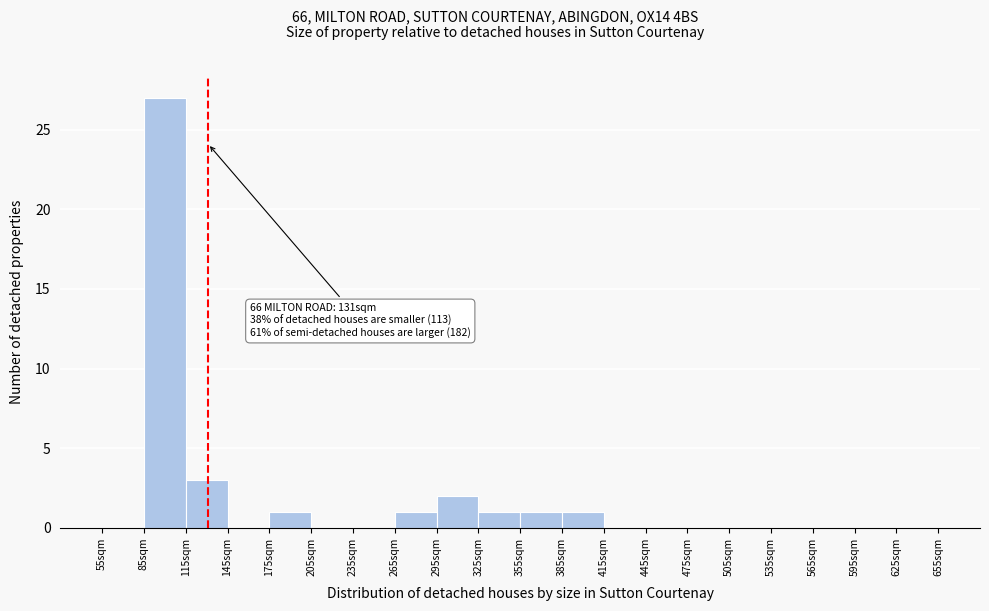

Over which range of the x-axis is the bar tallest?

85 to 115